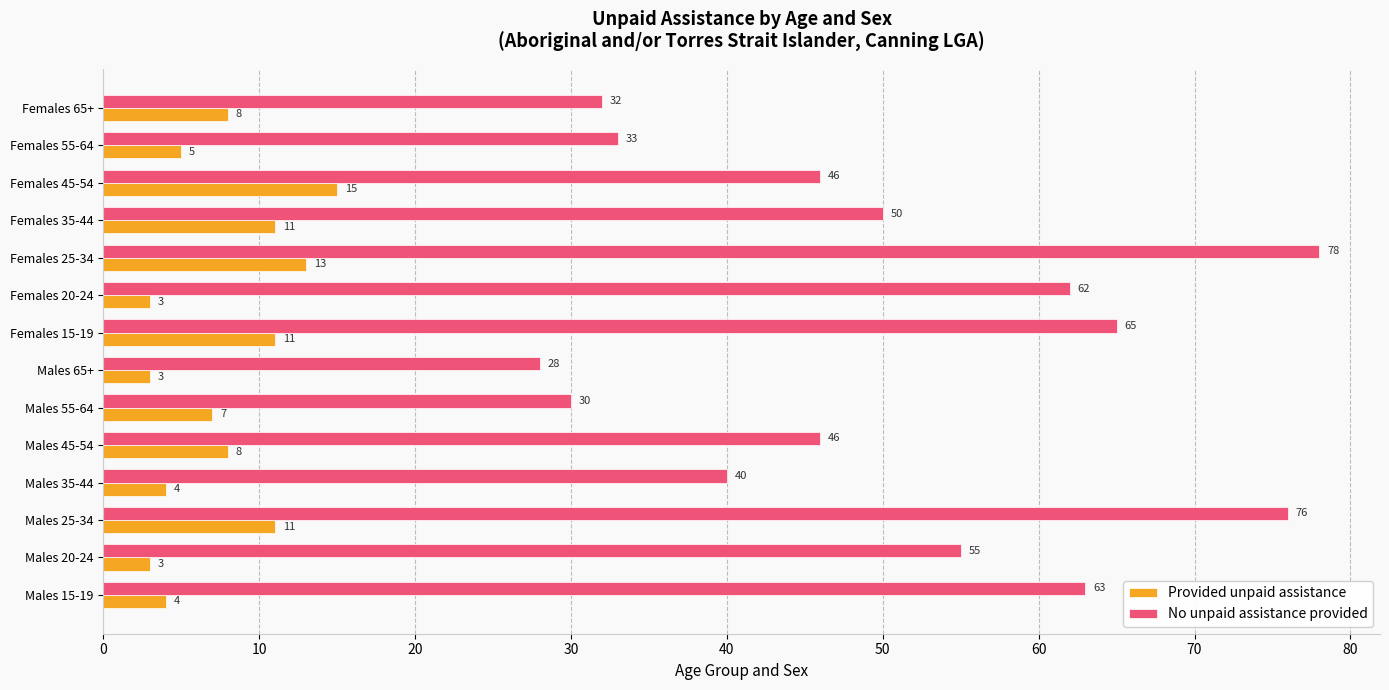

Where is No unpaid assistance provided nearest to the value 53?

Males 20-24